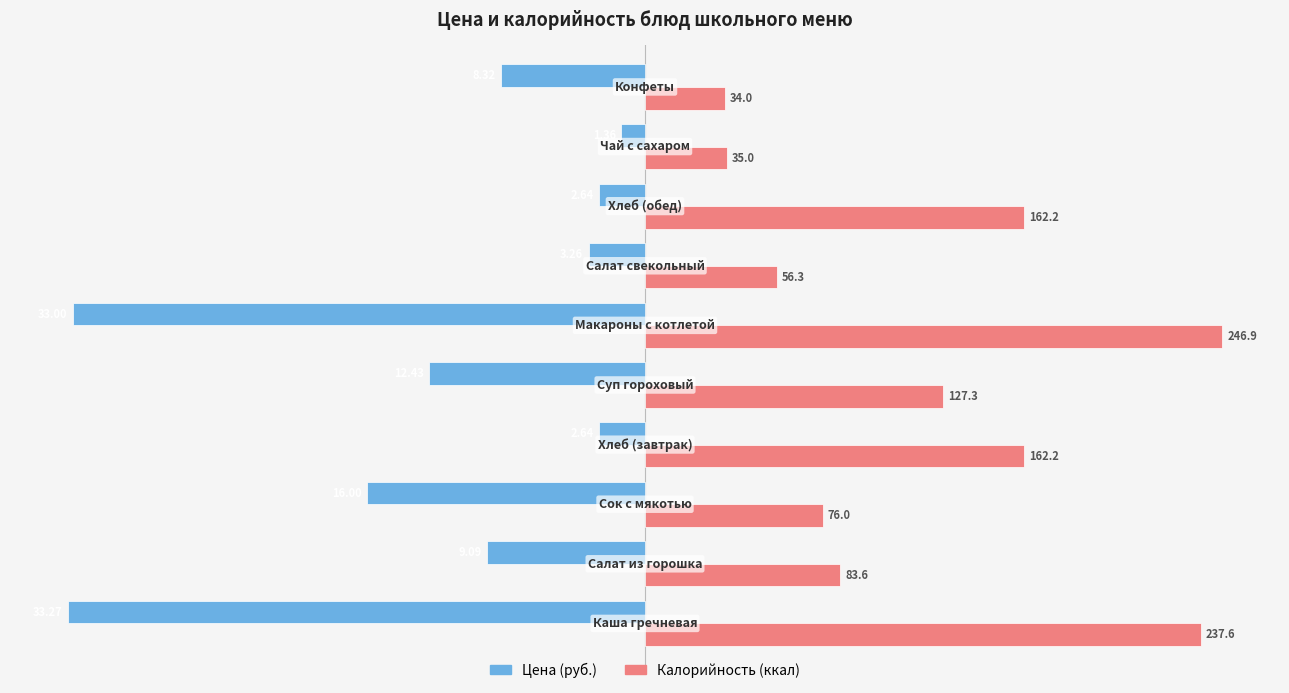

What are all the series names shown in the legend?

Цена (руб.), Калорийность (ккал)